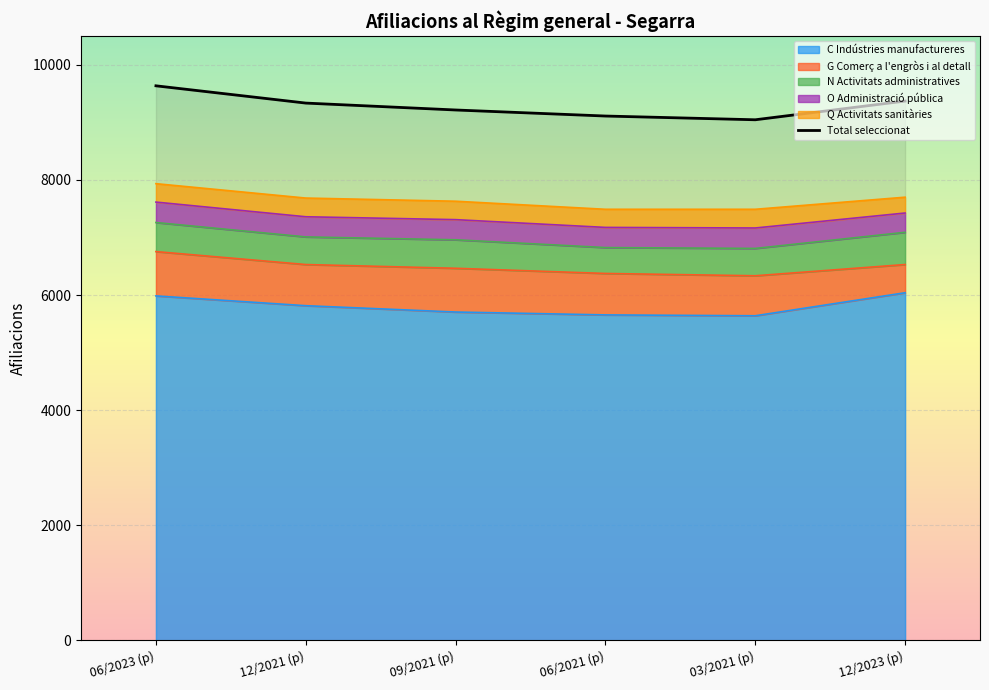

What is the average value of the Total seleccionat series?

9285